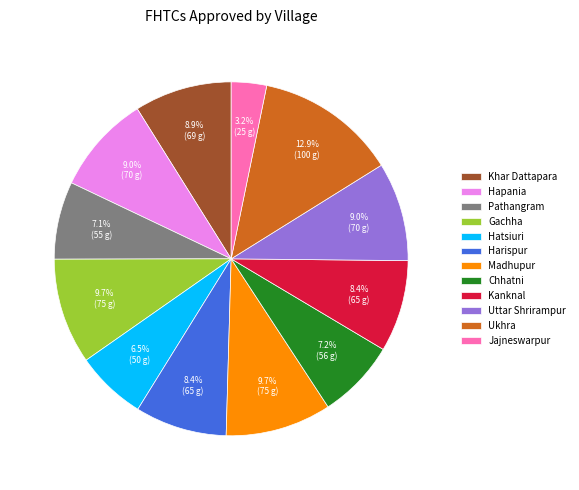

What percentage is the Chhatni slice, to the nearest percent?

7%